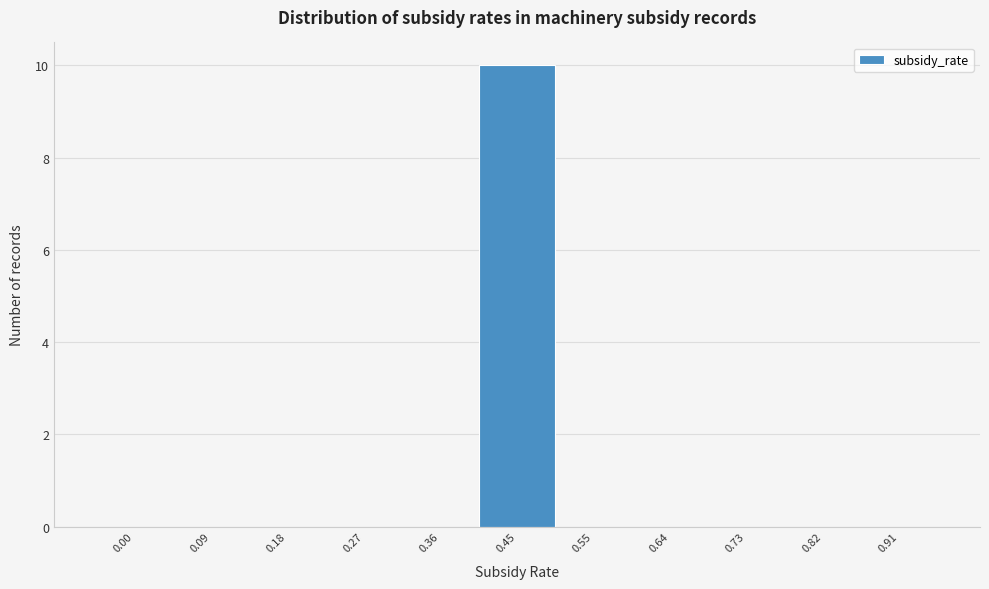

Reading left to right, list all the values displayed in this chart.

0.00=0	0.09=0	0.18=0	0.27=0	0.36=0	0.45=10	0.55=0	0.64=0	0.73=0	0.82=0	0.91=0